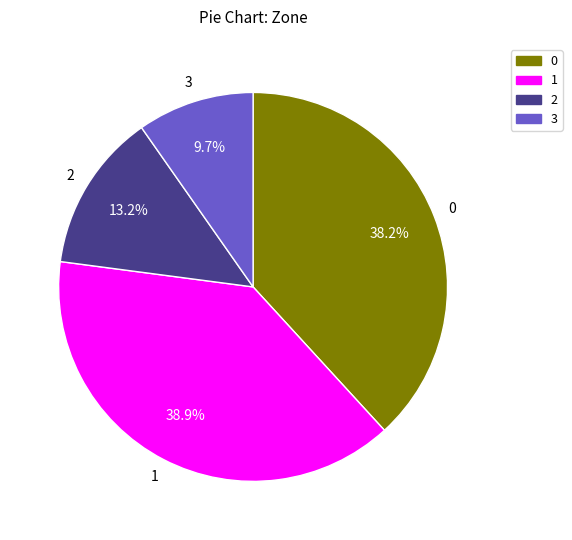

Count the number of slices in the pie.

4